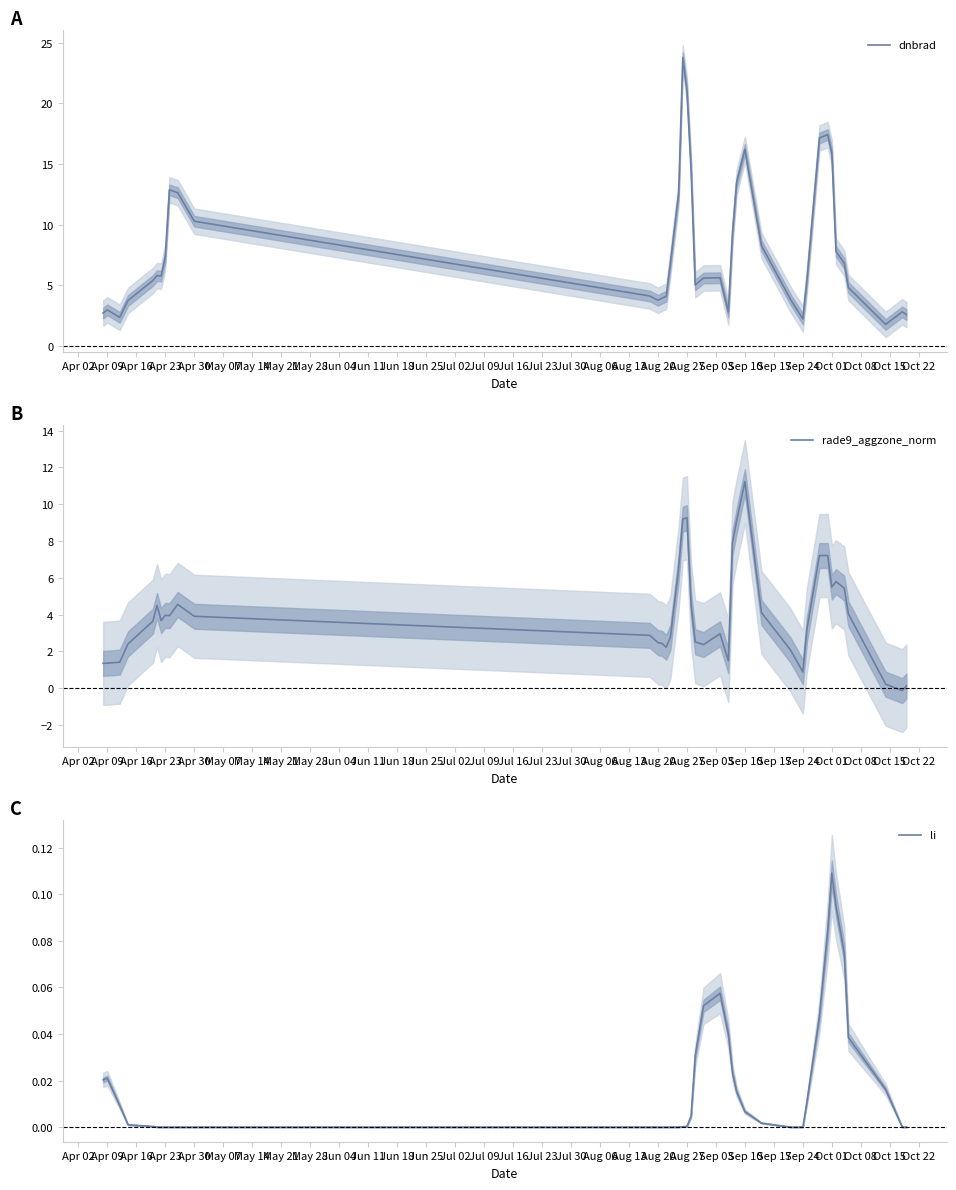

Which series has the widest spread of values?

dnbrad